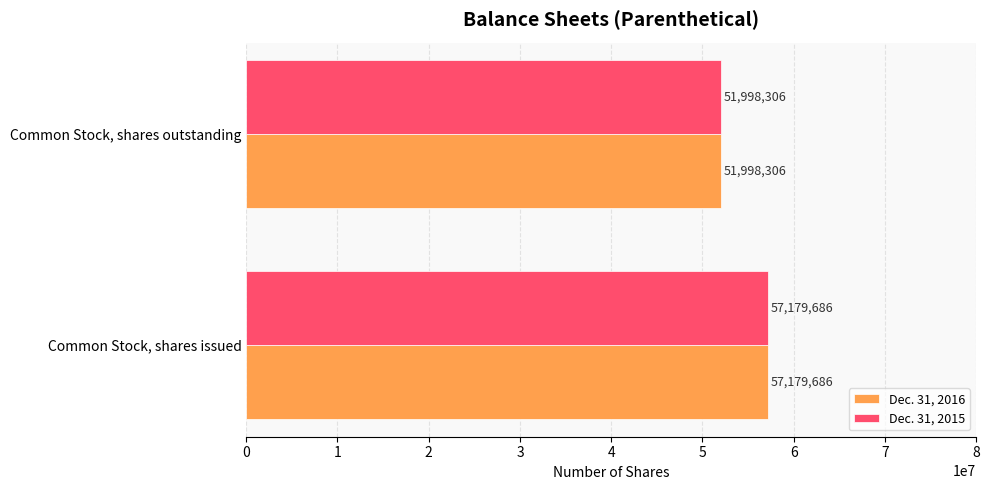

How many data points in Dec. 31, 2016 are less than 57179686?

1